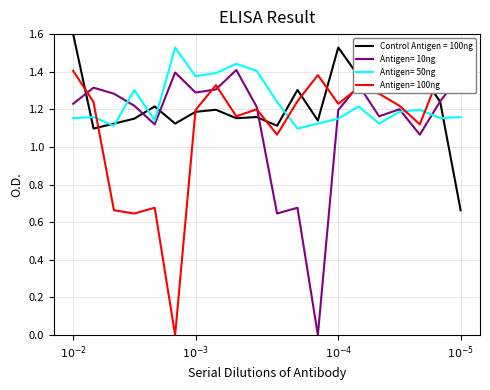

After their last crossing, which series has the higher values: Antigen= 10ng or Control Antigen = 100ng?

Antigen= 10ng